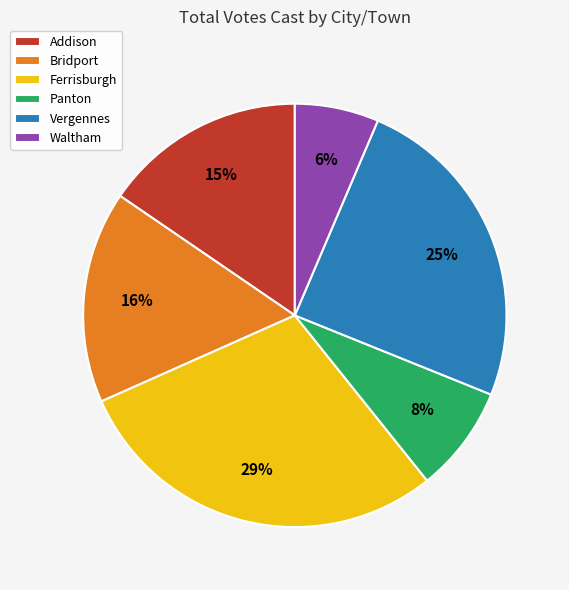

To the nearest percent, what is the difference between the largest and smallest slice percentages?

23%